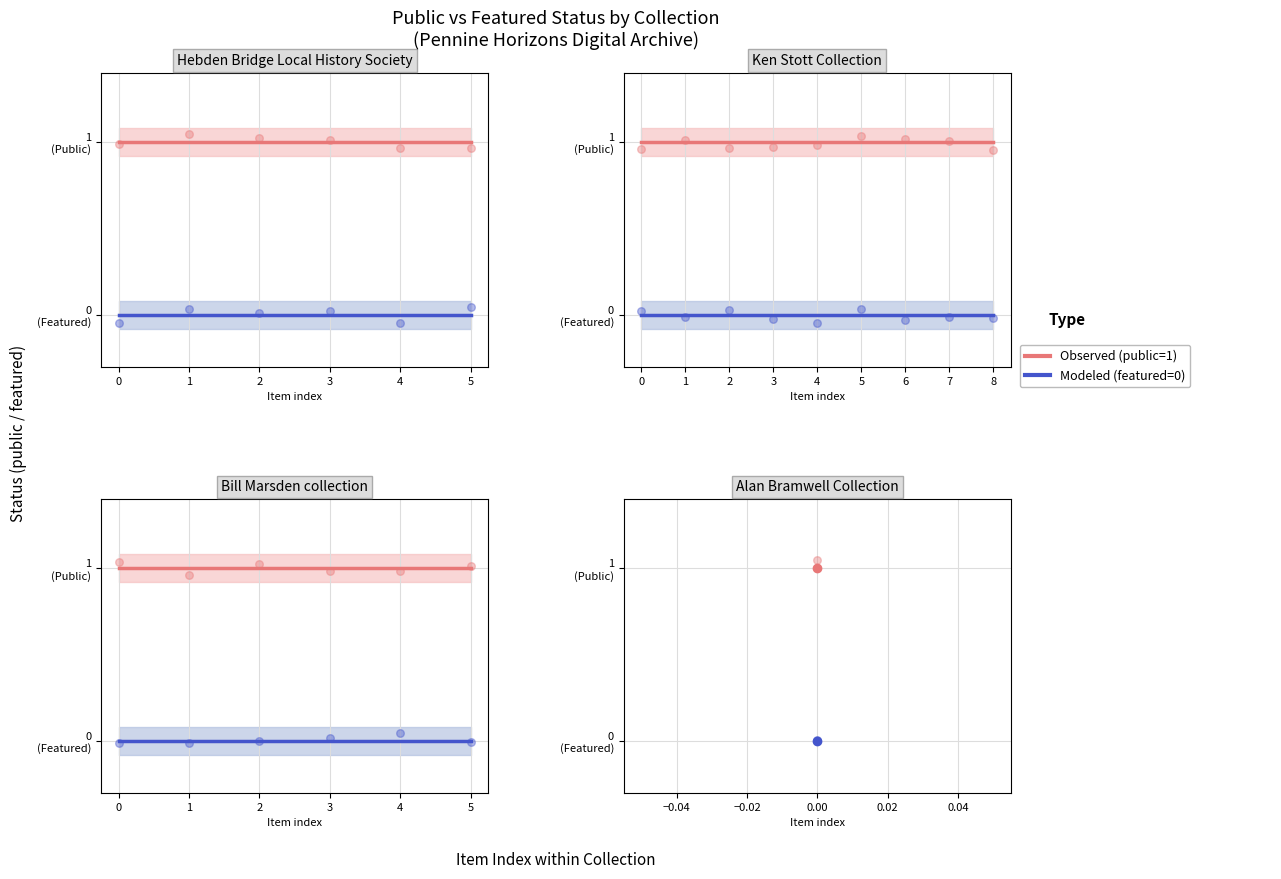

Is the value of Modeled at 2 greater than the value of Observed at 5?

No